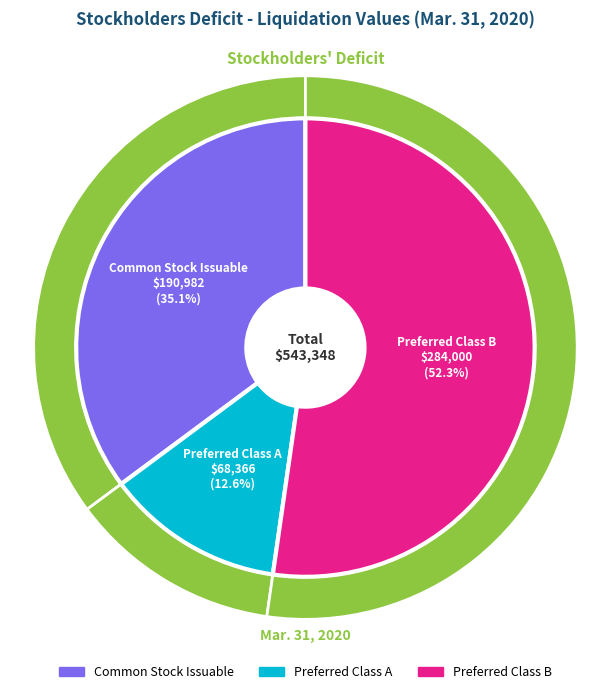

How much of the chart is everything except Preferred Class B?

47.7%